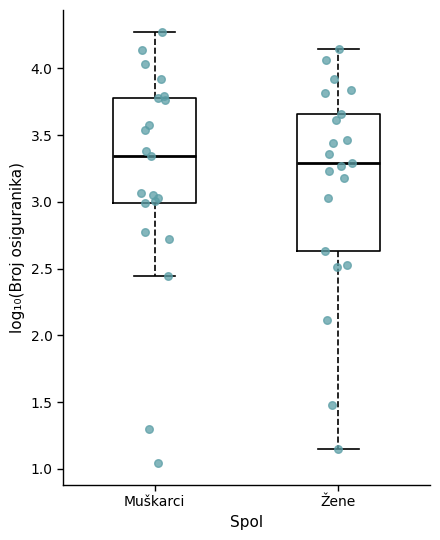

Reading left to right, read every box against the y-axis: the position of its median line, the range the box covers, and the ends of its whiskers. The values are not printed on the chart, so give them approximately, as read against the axis.

Muškarci: median 3.35, box 3.00 to 3.80, whiskers 2.45 to 4.30
Žene: median 3.30, box 2.65 to 3.65, whiskers 1.15 to 4.15